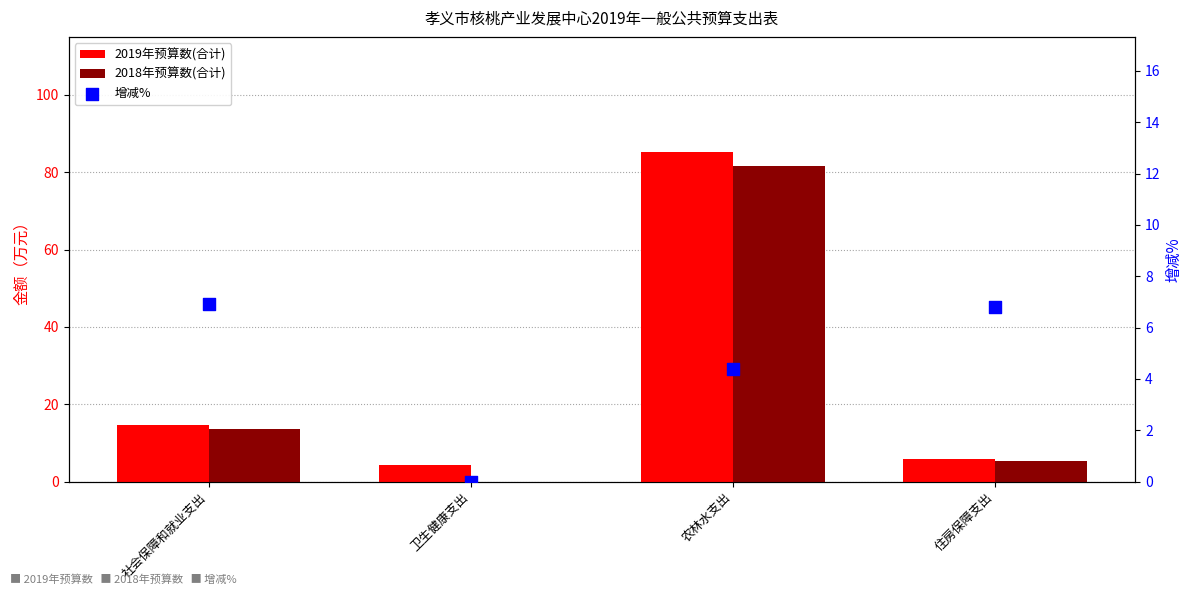

What are all the series names shown in the legend?

2019年预算数(合计), 2018年预算数(合计), 增减%